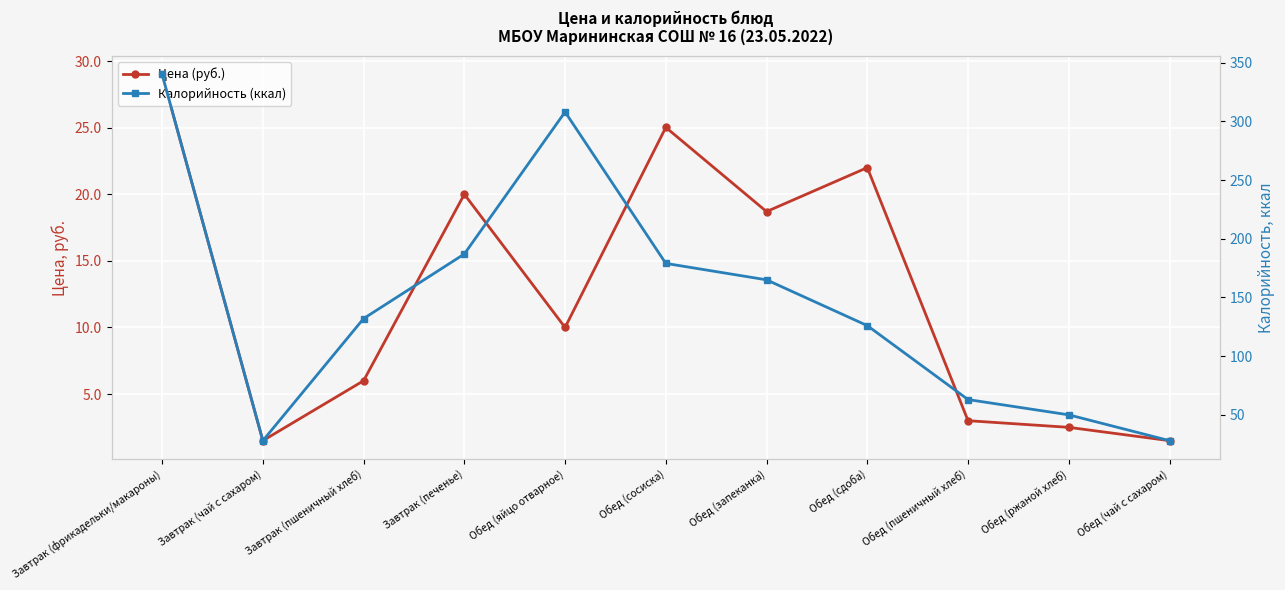

Which category has the lowest value across all series?

Завтрак (чай с сахаром)